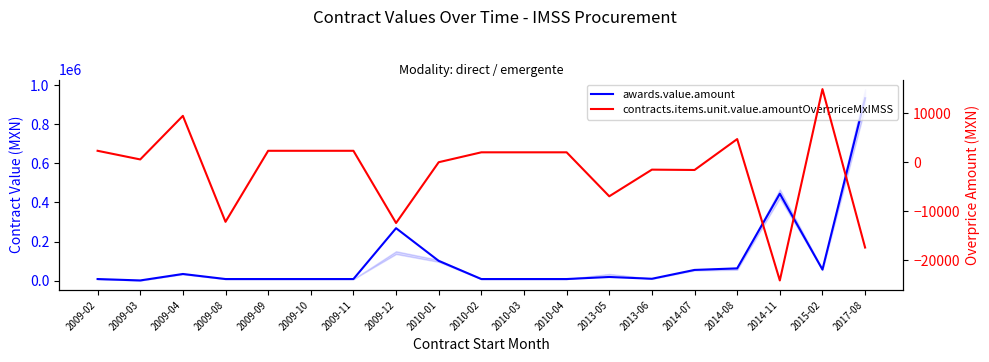

What is the highest value of the contracts.items.unit.value.amountOverpriceMxIMSS series?

14899.8